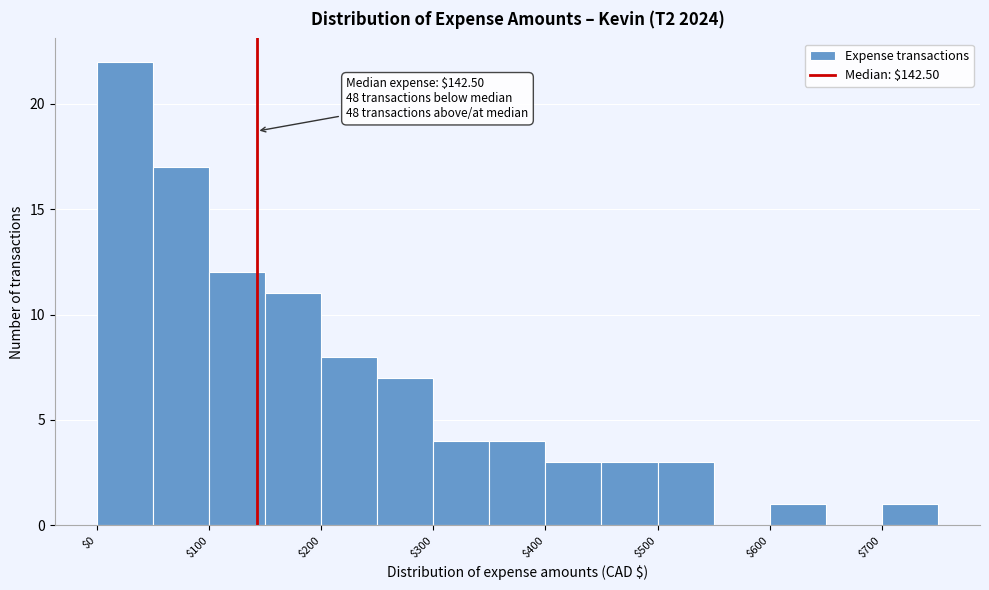

Over which range of the x-axis is the bar tallest?

0 to 50